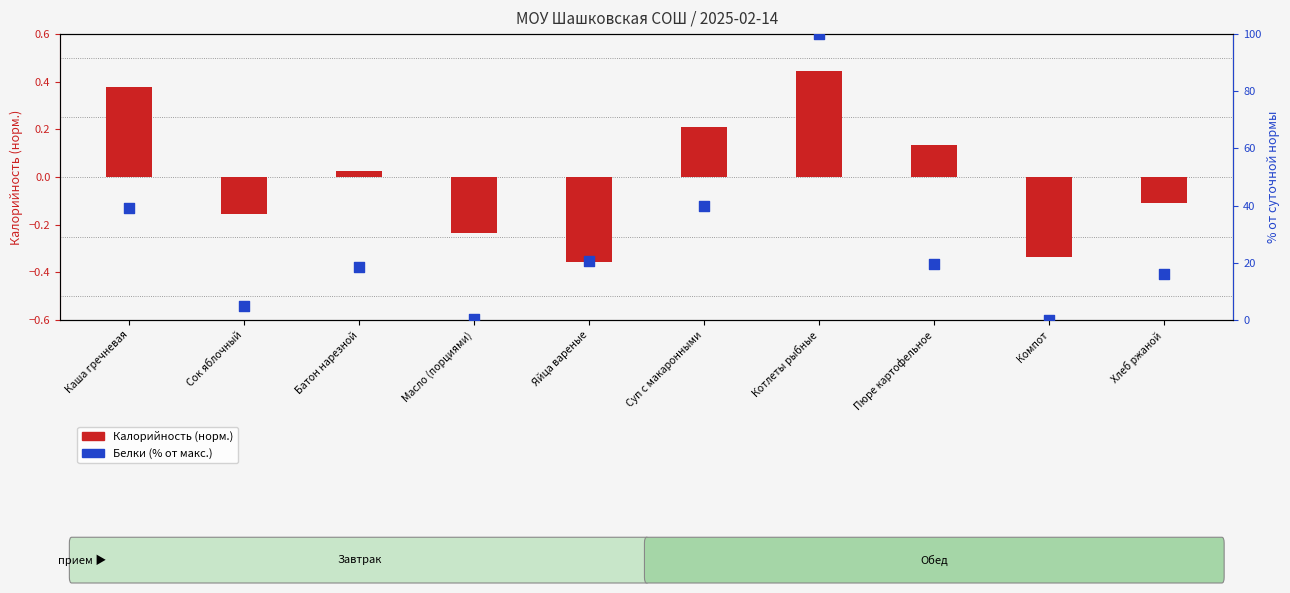

At how many categories does at least one series exceed 13?

7